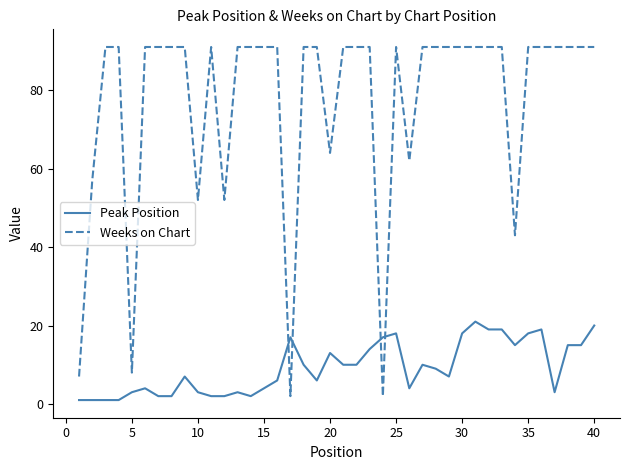

List the series in order of their peak value, highest first.

Weeks on Chart, Peak Position